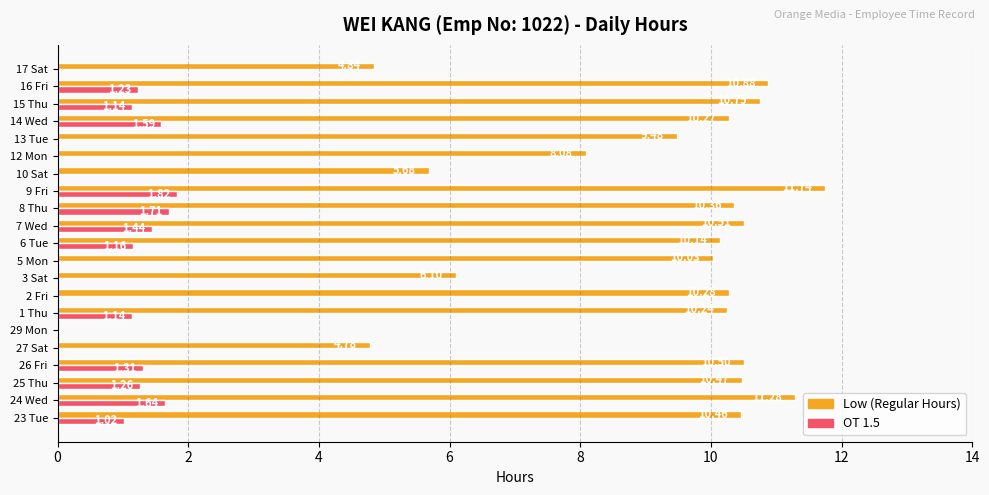

What are all the series names shown in the legend?

Low (Regular Hours), OT 1.5